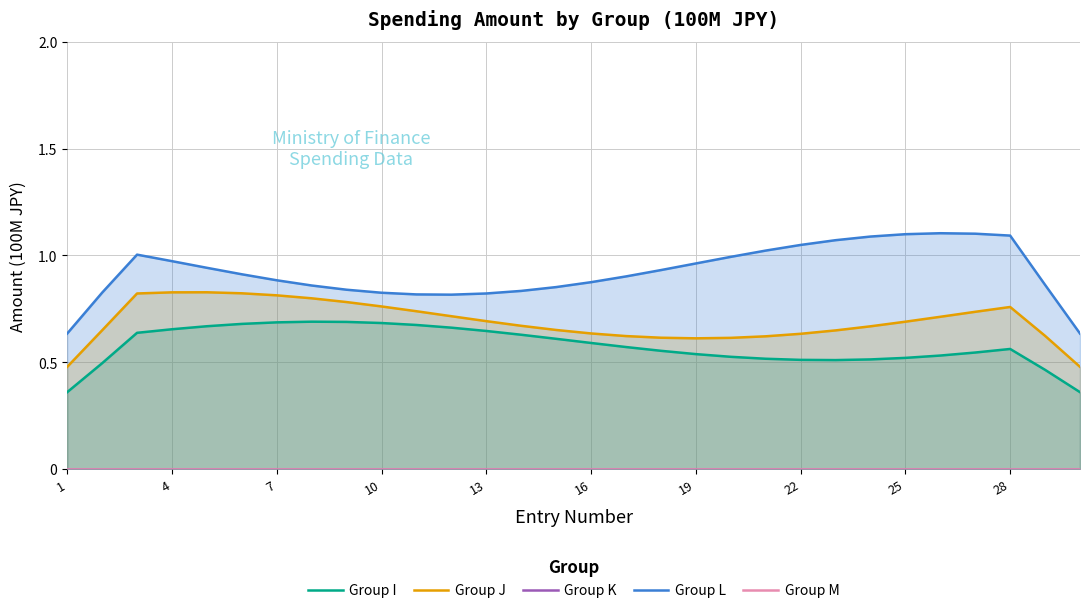

Reading left to right, what are all the values shown in this chart?

Group I: 0.4	0.5	0.6	0.7	0.7	0.7	0.7	0.7	0.7	0.7	0.7	0.7	0.6	0.6	0.6	0.6	0.6	0.6	0.5	0.5	0.5	0.5	0.5	0.5	0.5	0.5	0.5	0.6	0.5	0.4
Group J: 0.5	0.6	0.8	0.8	0.8	0.8	0.8	0.8	0.8	0.8	0.7	0.7	0.7	0.7	0.7	0.6	0.6	0.6	0.6	0.6	0.6	0.6	0.6	0.7	0.7	0.7	0.7	0.8	0.6	0.5
Group K: 0.0	0.0	0.0	0.0	0.0	0.0	0.0	0.0	0.0	0.0	0.0	0.0	0.0	0.0	0.0	0.0	0.0	0.0	0.0	0.0	0.0	0.0	0.0	0.0	0.0	0.0	0.0	0.0	0.0	0.0
Group L: 0.6	0.8	1.0	1.0	0.9	0.9	0.9	0.9	0.8	0.8	0.8	0.8	0.8	0.8	0.9	0.9	0.9	0.9	1.0	1.0	1.0	1.0	1.1	1.1	1.1	1.1	1.1	1.1	0.9	0.6
Group M: 0.0	0.0	0.0	0.0	0.0	0.0	0.0	0.0	0.0	0.0	0.0	0.0	0.0	0.0	0.0	0.0	0.0	0.0	0.0	0.0	0.0	0.0	0.0	0.0	0.0	0.0	0.0	0.0	0.0	0.0